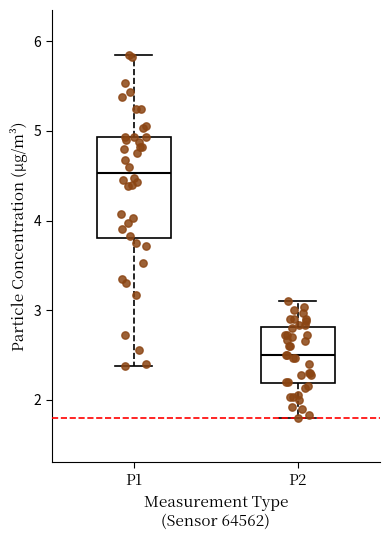

Comparing the boxes themselves (not the whiskers), which one is the tallest?

P1